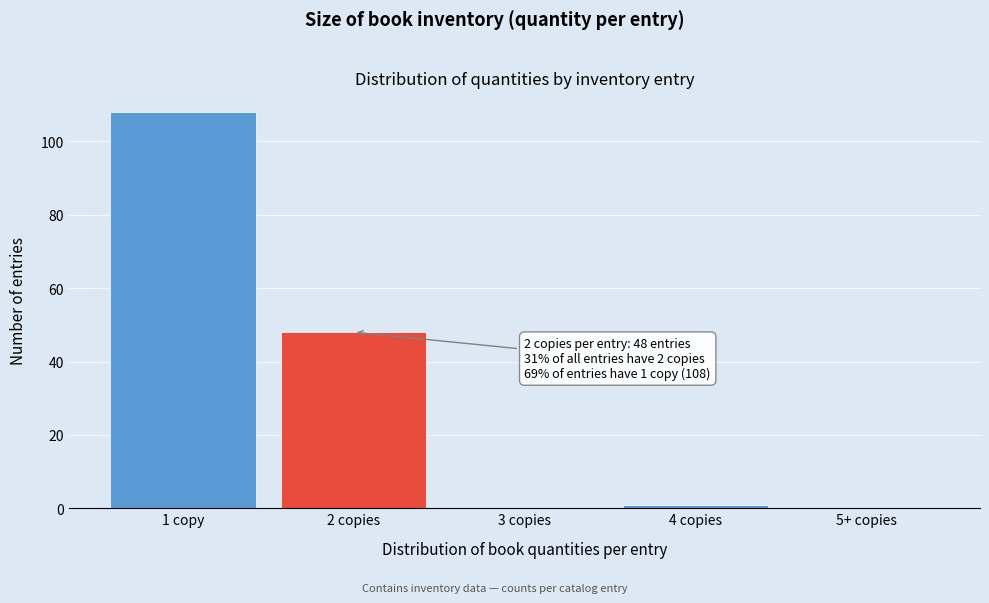

Reading left to right, list all the values displayed in this chart.

1 copy=108	2 copies=48	3 copies=0	4 copies=1	5+ copies=0